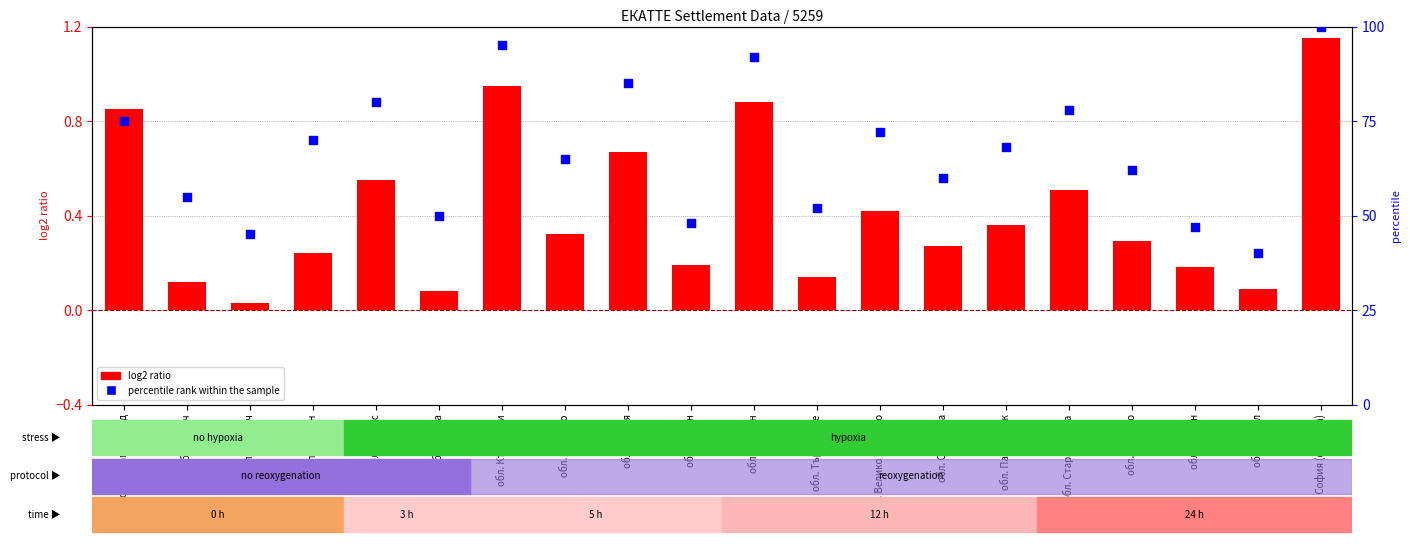

At which category is the sum across all series the highest?

обл. София (столица)